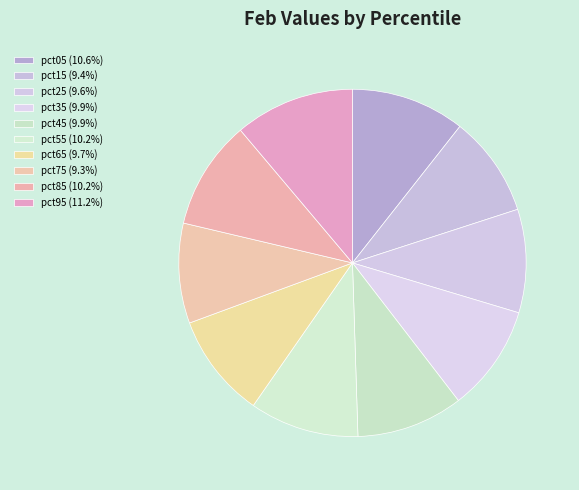

Is pct95 the majority of the pie?

No